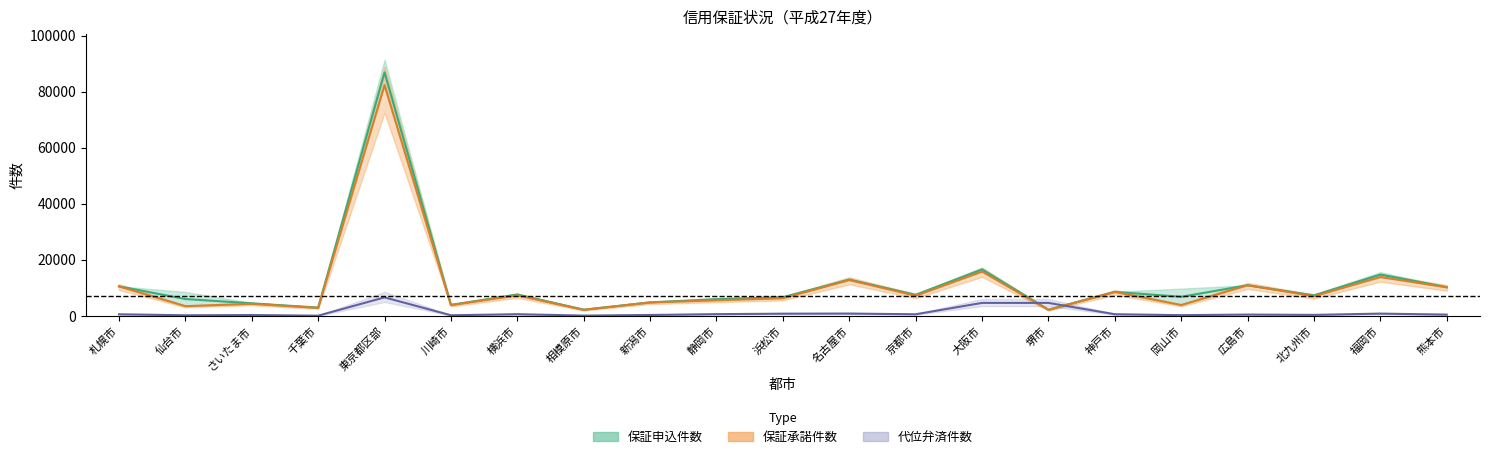

What is the difference between the highest and lowest values at 相模原市?

2117.0